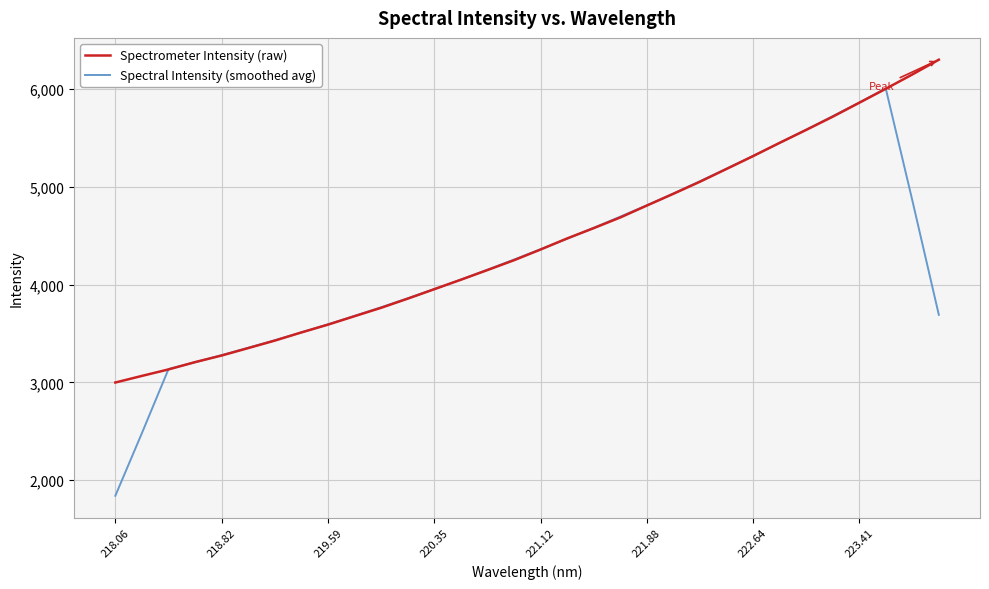

Which series has the widest spread of values?

Spectral Intensity (smoothed avg)